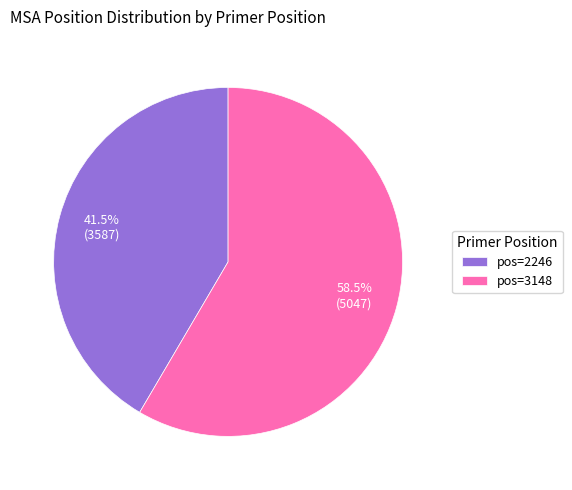

Which slice is the smallest?

pos=2246